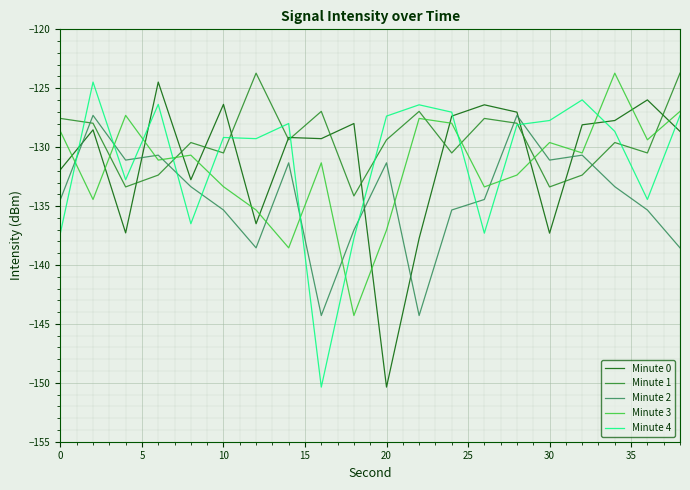

True or false: Minute 4 and Minute 1 intersect in this chart.

True